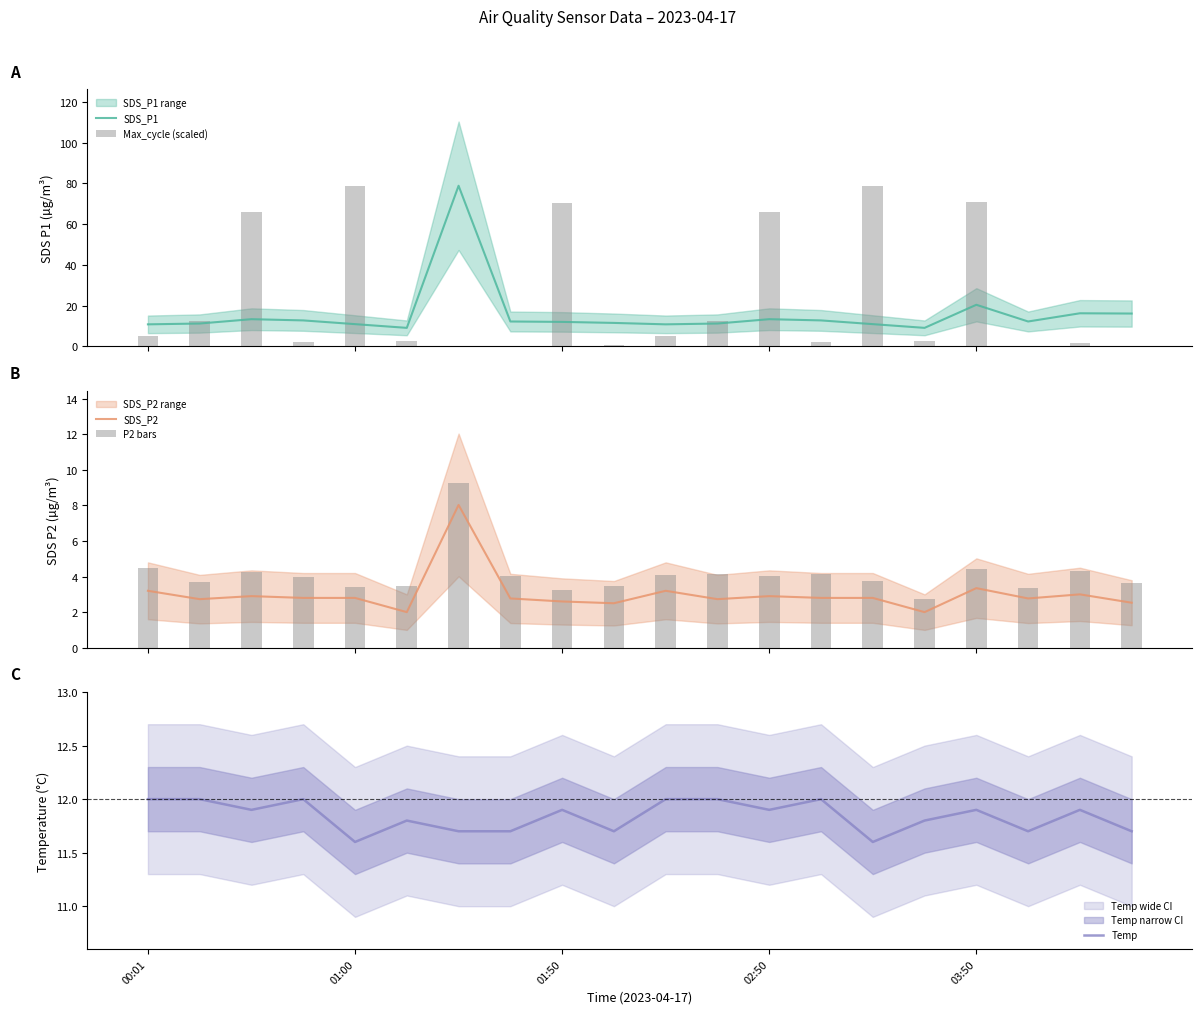

What is the highest value of the SDS_P1 series?

78.8